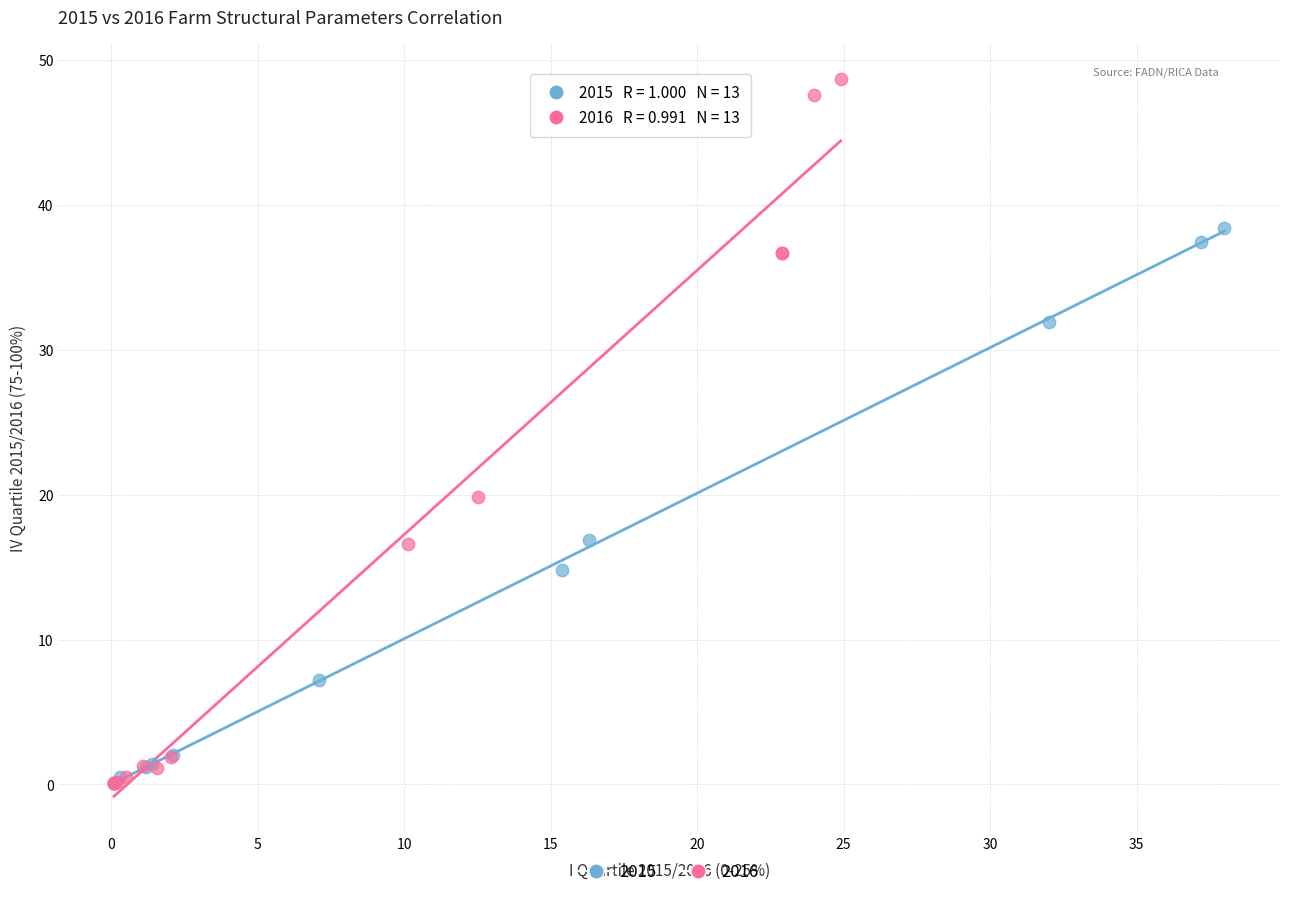

Which series has the largest Y range (max minus min)?

2016